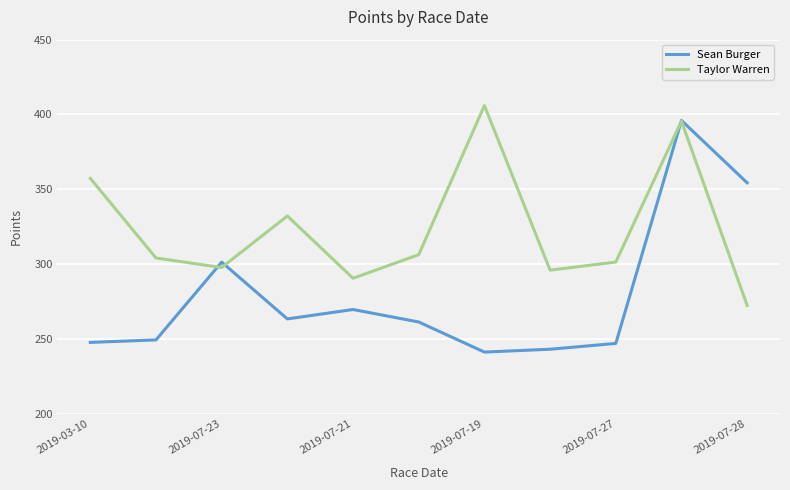

Rank the series by their average value, from highest to lowest.

Taylor Warren, Sean Burger